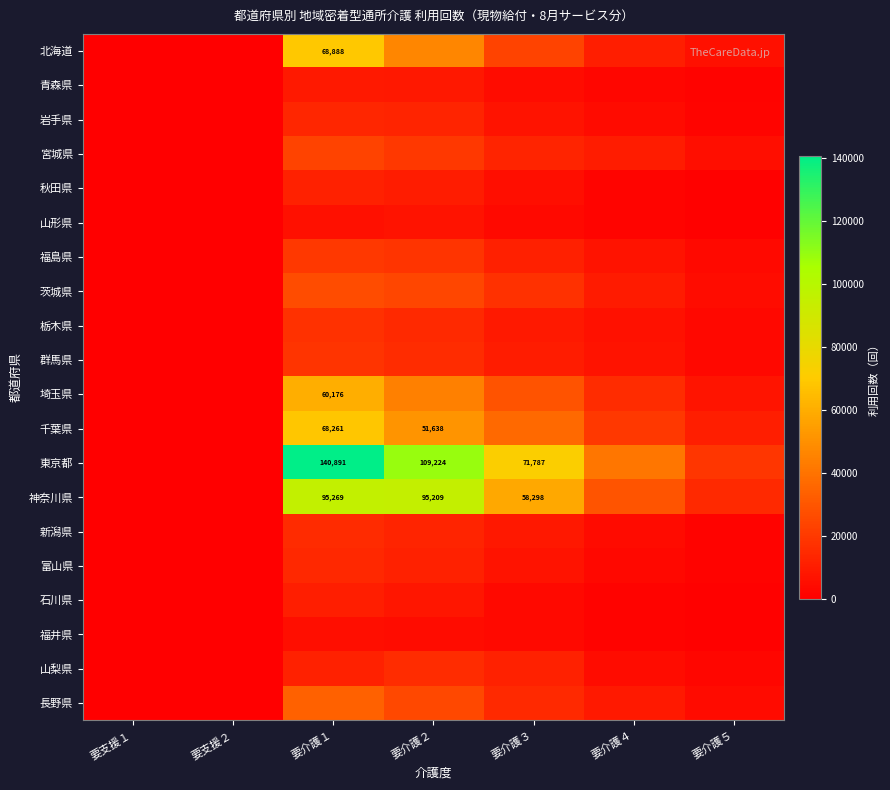

Where is 東京都 nearest to the value 70445?

要介護３